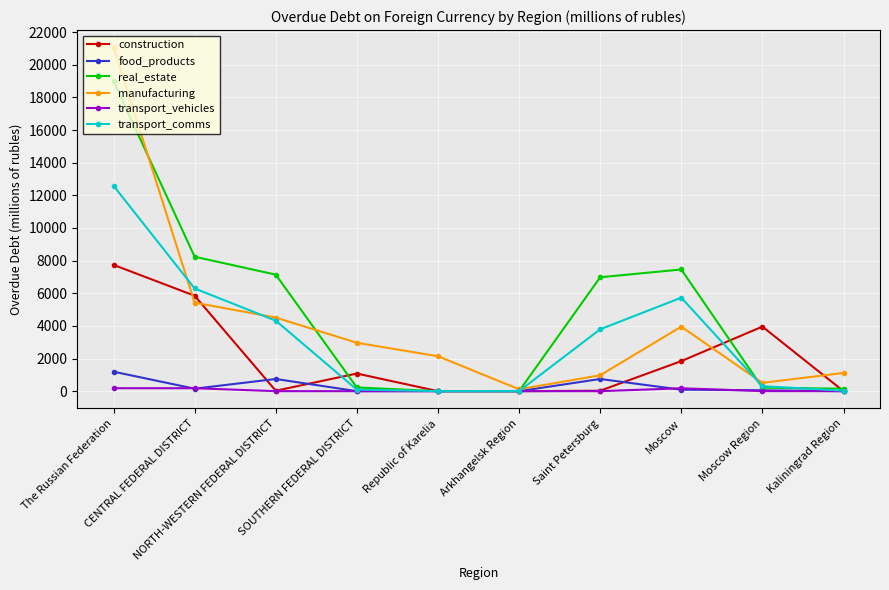

Which series has the largest total across all categories?

real_estate